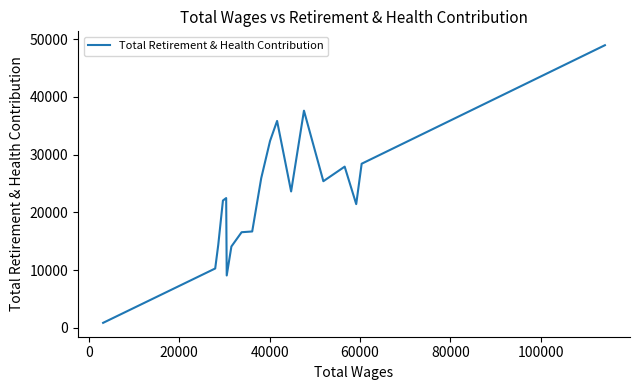

How many interior local peaks (higher than both neighbors) does the data have?

4